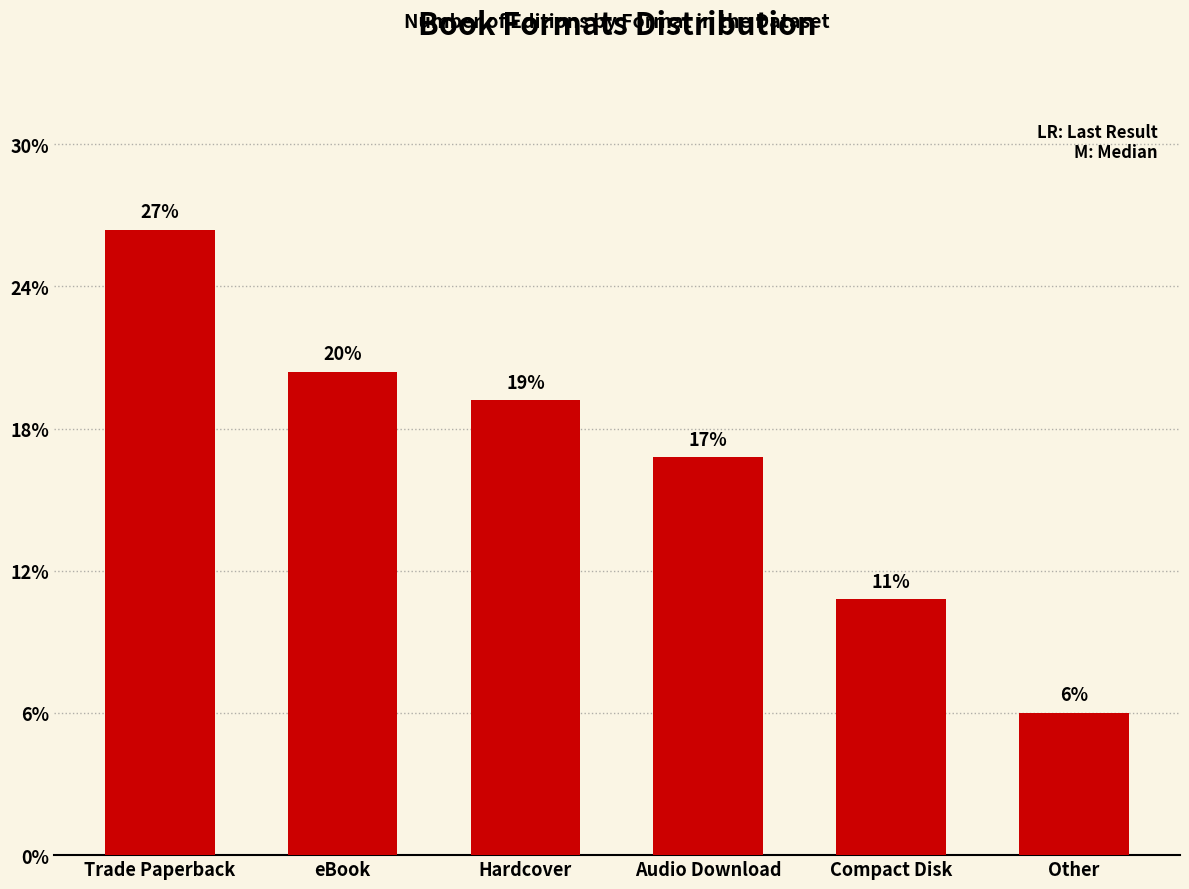

Is it true that the value at Audio Download is 23?

False